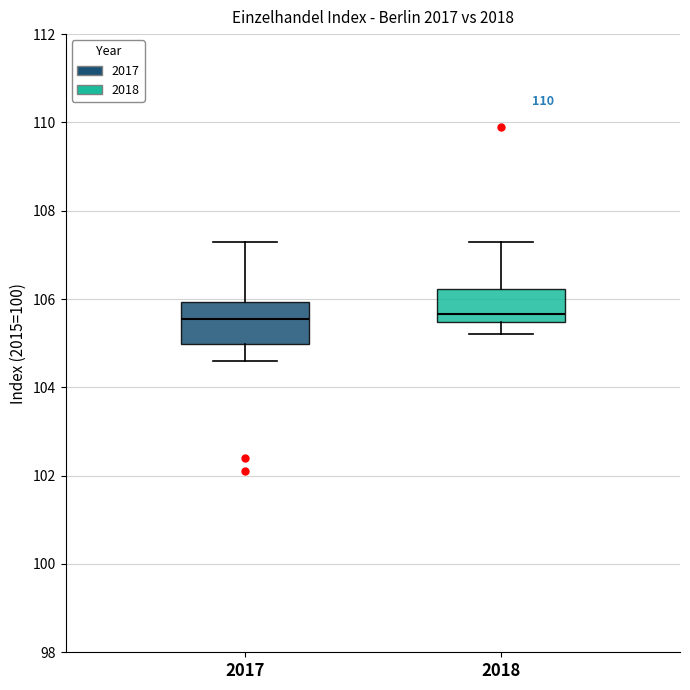

Reading left to right, transcribe this box plot: for each box, give where its median line is, the range the box spans, and where its two whiskers end, as read against the y-axis. The values are not printed on the chart, so give them approximately, as read against the axis.

2017: median 105.6, box 105.0 to 106.0, whiskers 104.6 to 107.4
2018: median 105.6, box 105.4 to 106.2, whiskers 105.2 to 107.4